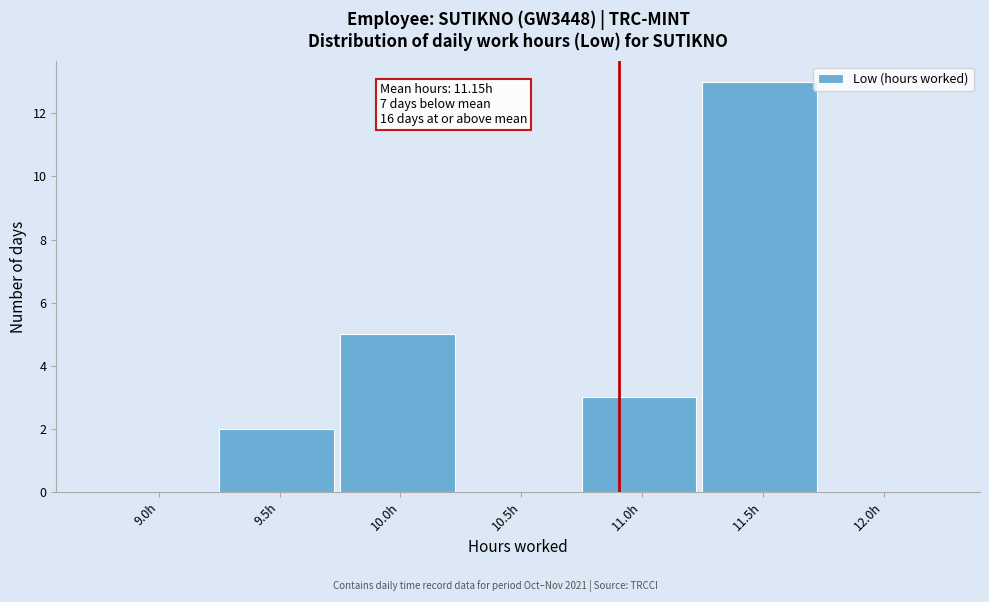

Reading left to right, what are all the values shown in this chart?

9.0h=0	9.5h=2	10.0h=5	10.5h=0	11.0h=3	11.5h=13	12.0h=0